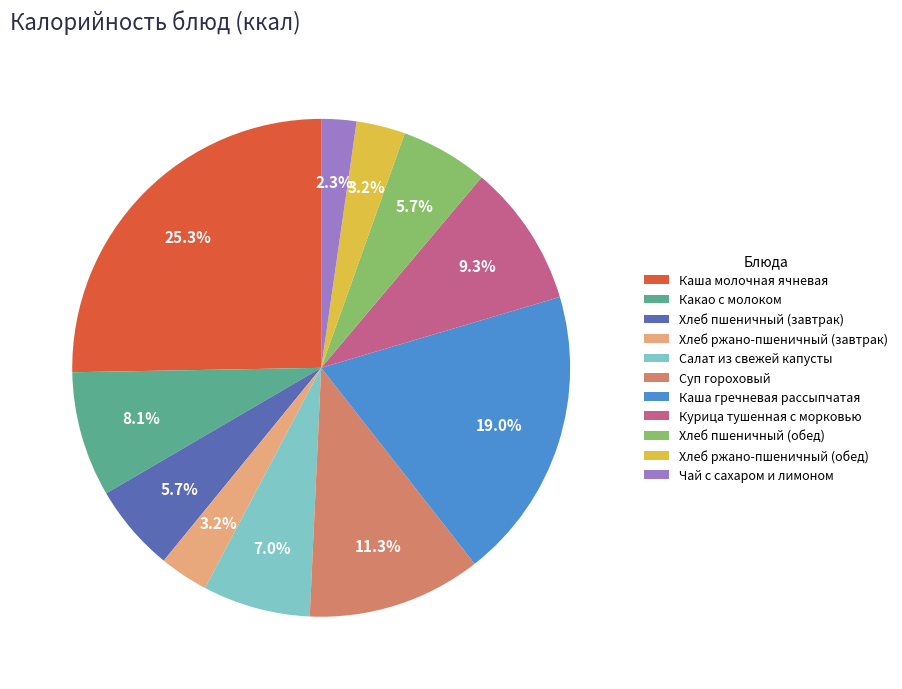

Is it true that Каша молочная ячневая is 14% of the pie?

False